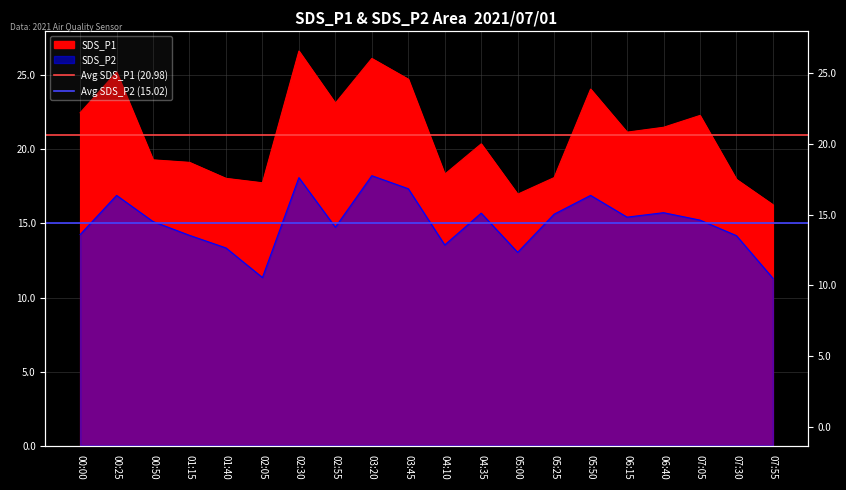

Read the Avg SDS_P2 (15.02) value at 00:25.

15.0